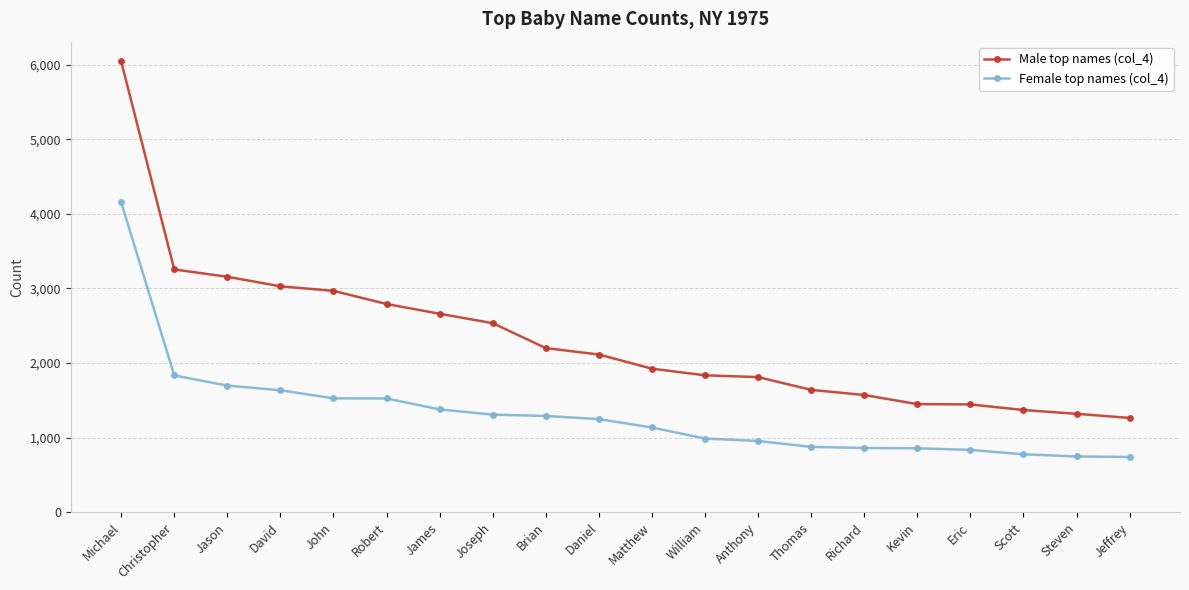

What is the difference between the Female top names (col_4) values at Daniel and Robert?

277